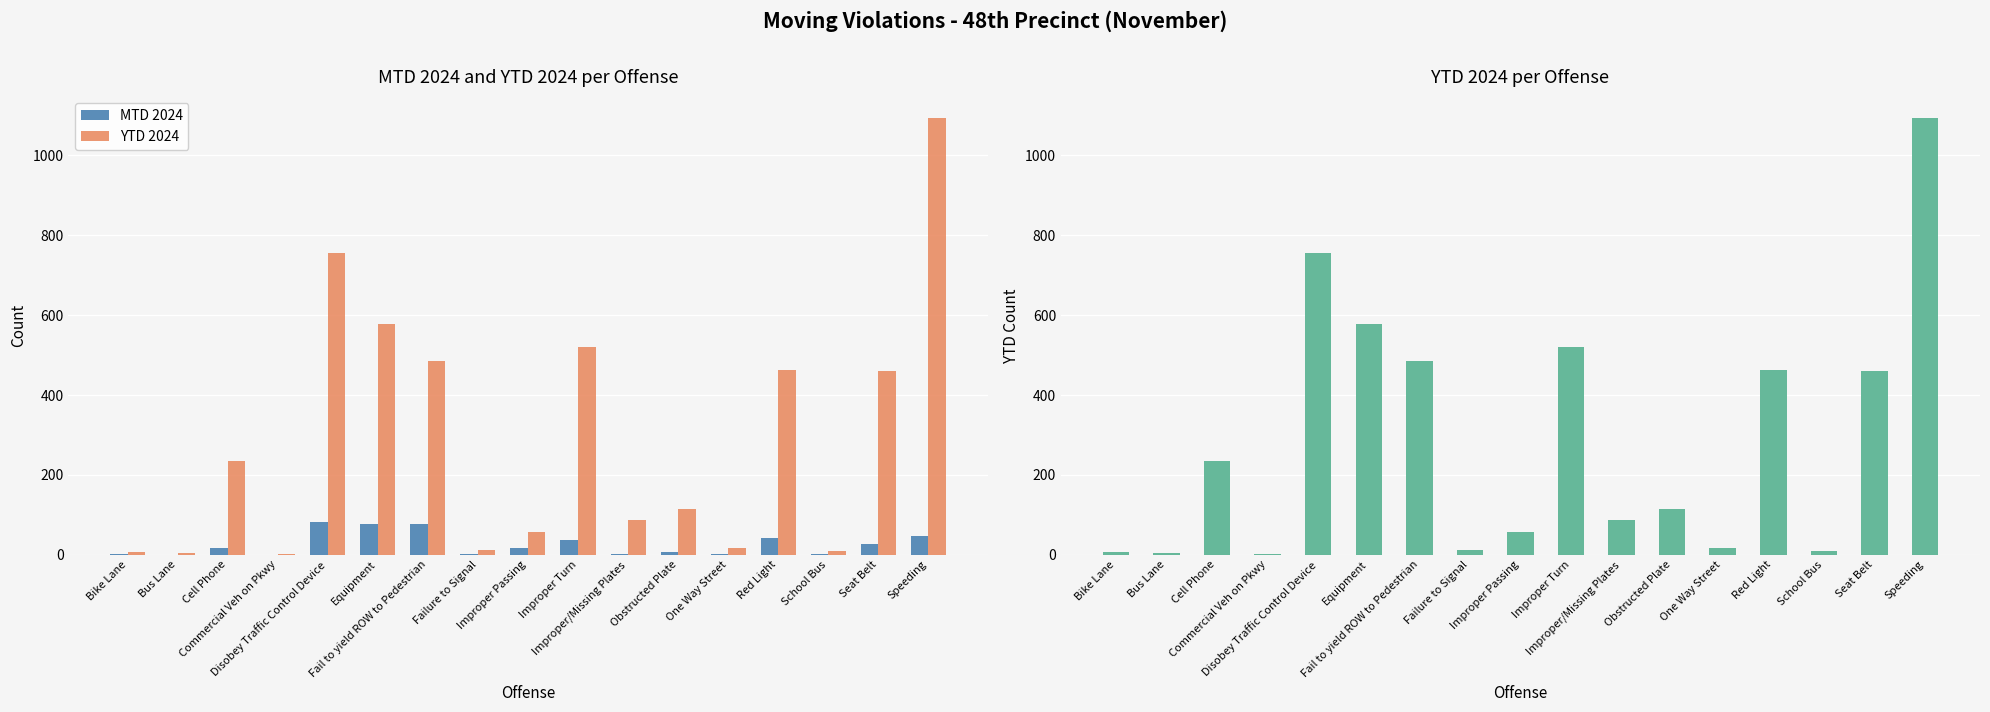

List the labels in order of YTD 2024 value, smallest first.

Commercial Veh on Pkwy, Bus Lane, Bike Lane, School Bus, Failure to Signal, One Way Street, Improper Passing, Improper/Missing Plates, Obstructed Plate, Cell Phone, Seat Belt, Red Light, Fail to yield ROW to Pedestrian, Improper Turn, Equipment, Disobey Traffic Control Device, Speeding